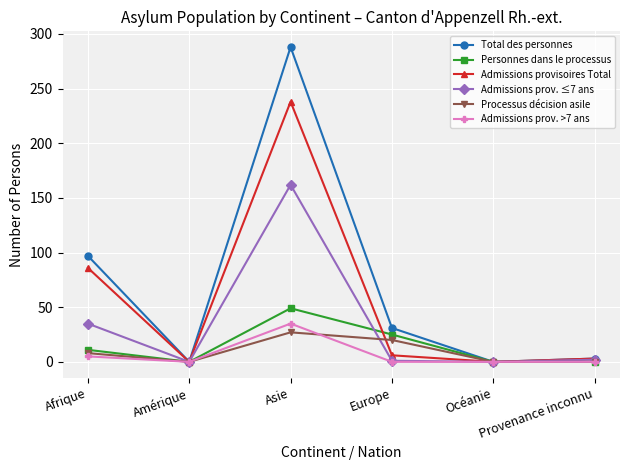

Which series has the widest spread of values?

Total des personnes